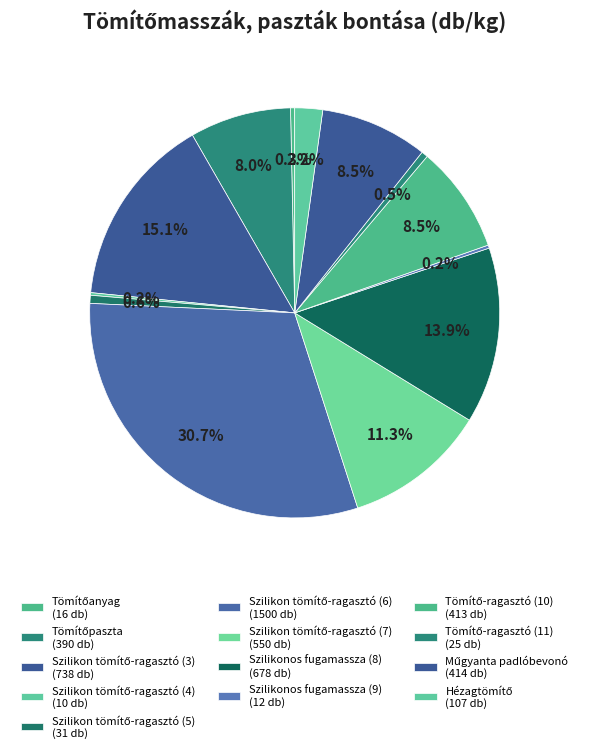

Rank the categories by value from highest to lowest.

Szilikon tömítő-ragasztó (6), Szilikon tömítő-ragasztó (3), Szilikonos fugamassza (8), Szilikon tömítő-ragasztó (7), Műgyanta padlóbevonó, Tömítő-ragasztó (10), Tömítőpaszta, Hézagtömítő, Szilikon tömítő-ragasztó (5), Tömítő-ragasztó (11), Tömítőanyag, Szilikonos fugamassza (9), Szilikon tömítő-ragasztó (4)